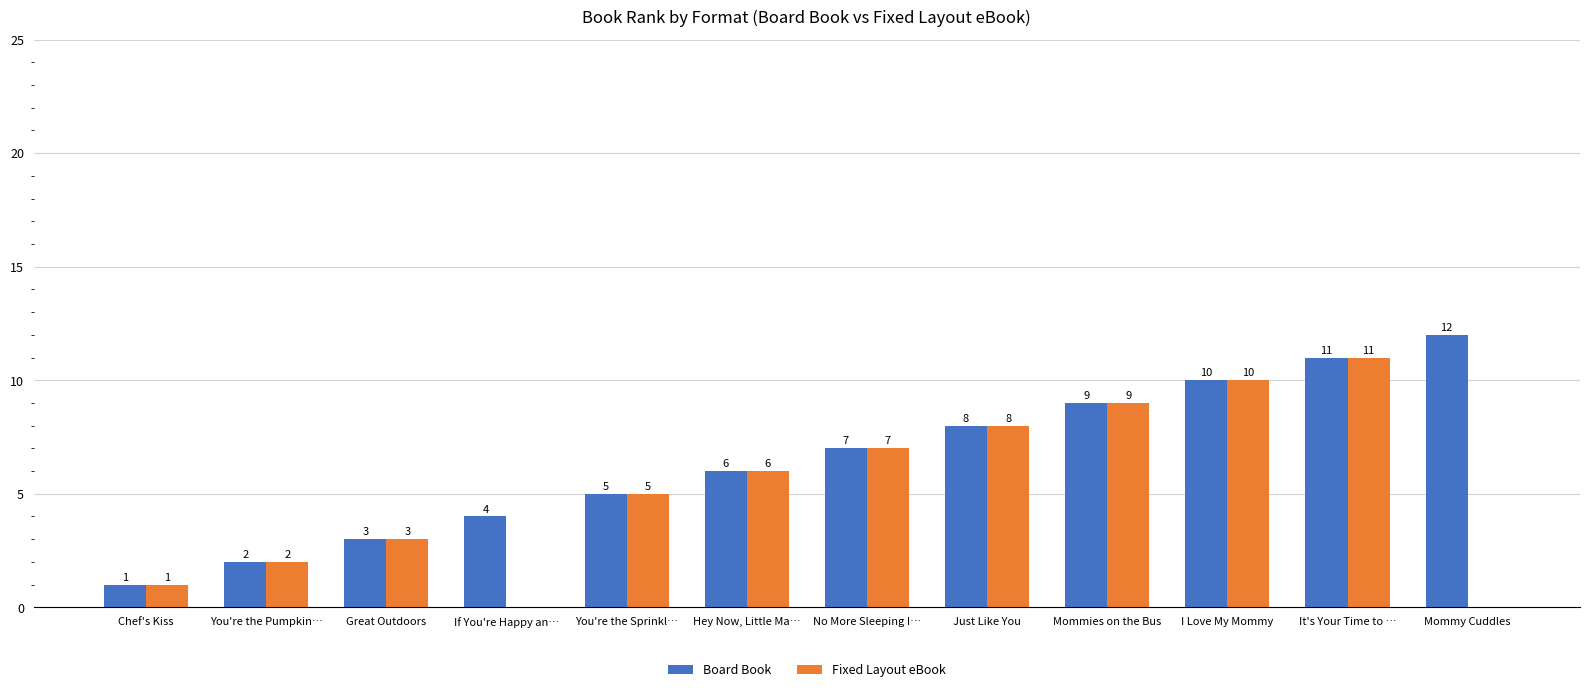

True or false: Board Book has a value of 10 at I Love My Mommy.

True